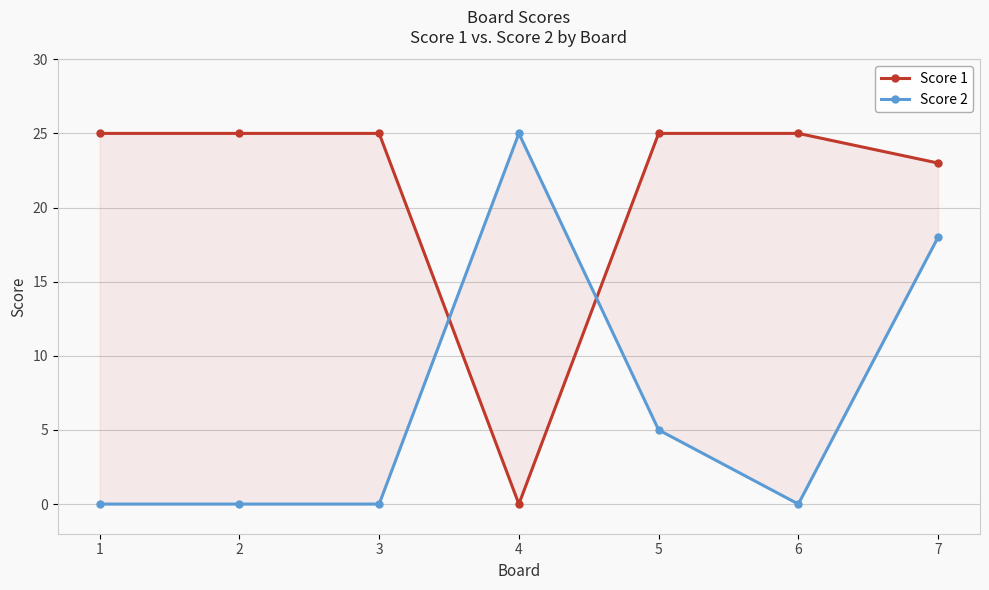

Count the number of categories in the chart.

7